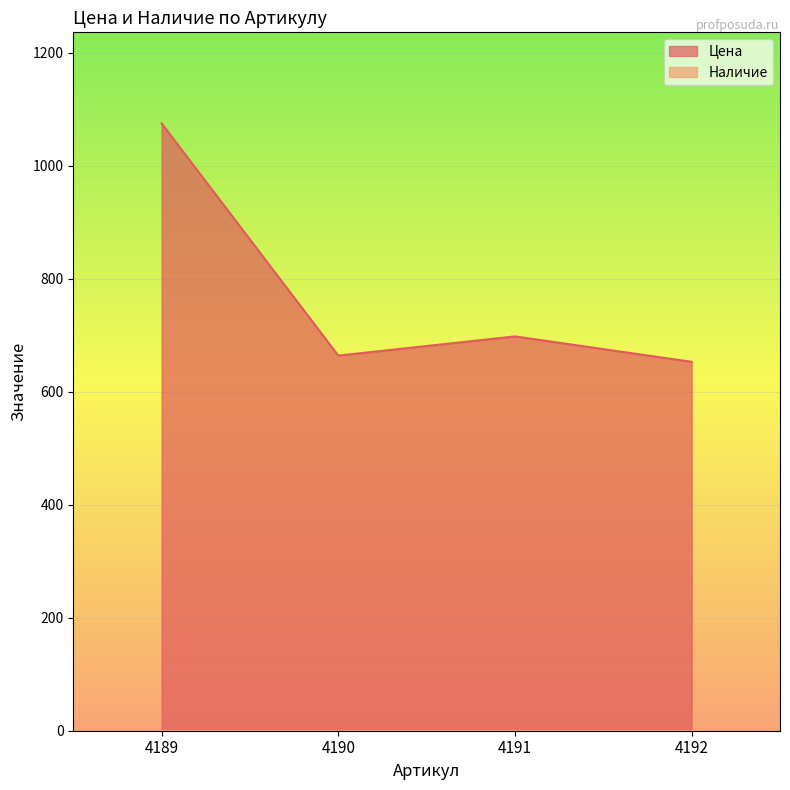

Is it true that the value at 4191 is 1091?

False